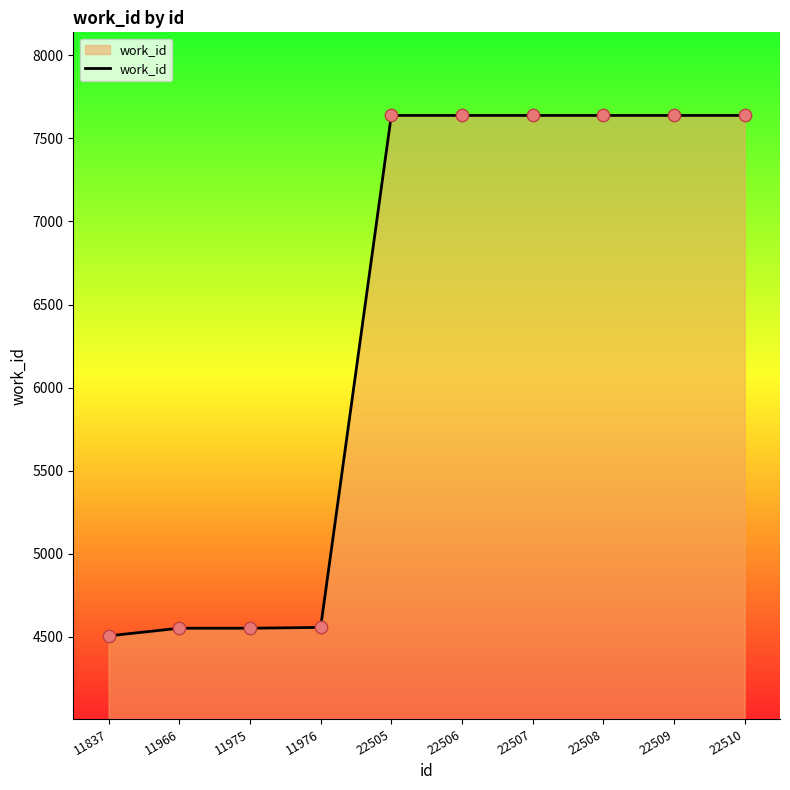

Approximately how many times larger is the value at 22508 compared to 11975?

1.7